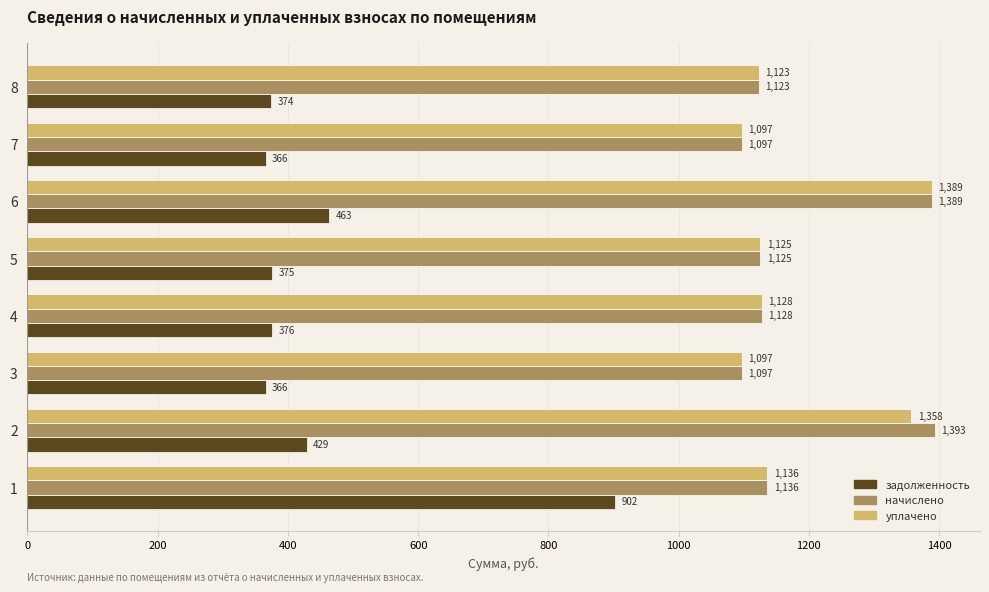

Which series has the largest range (max minus min)?

задолженность